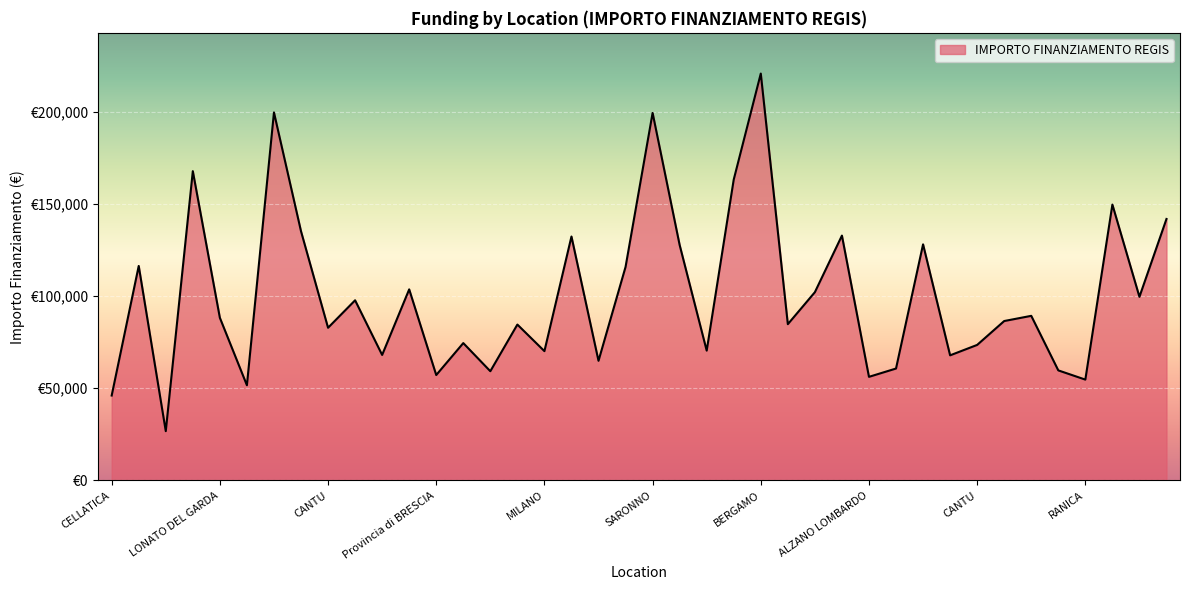

What is the label of the 24th point from the right?

MILANO